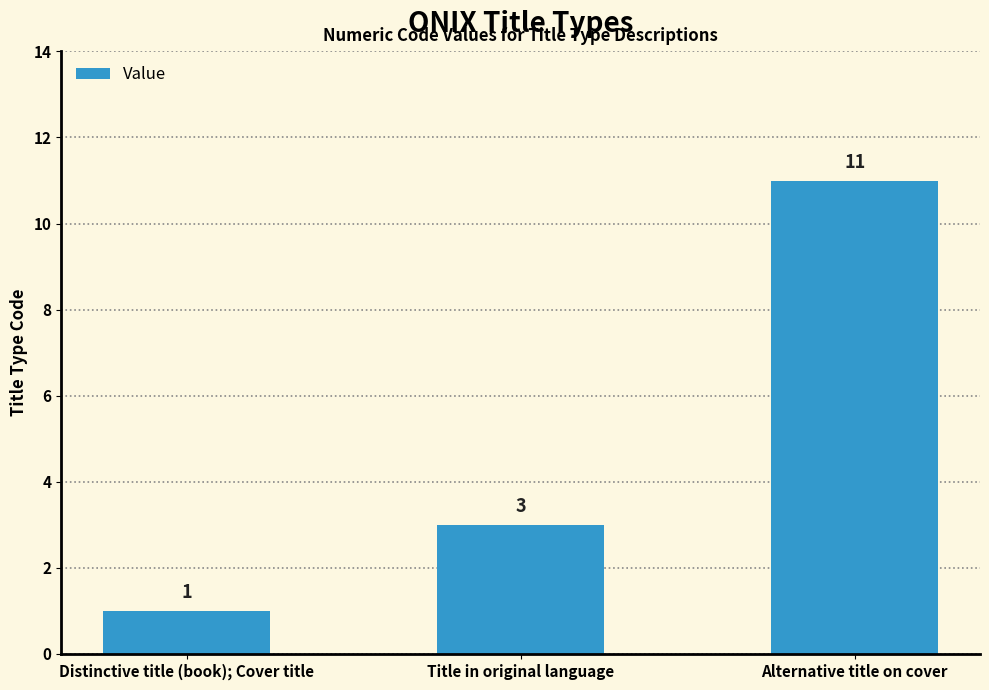

What is the average value?

5